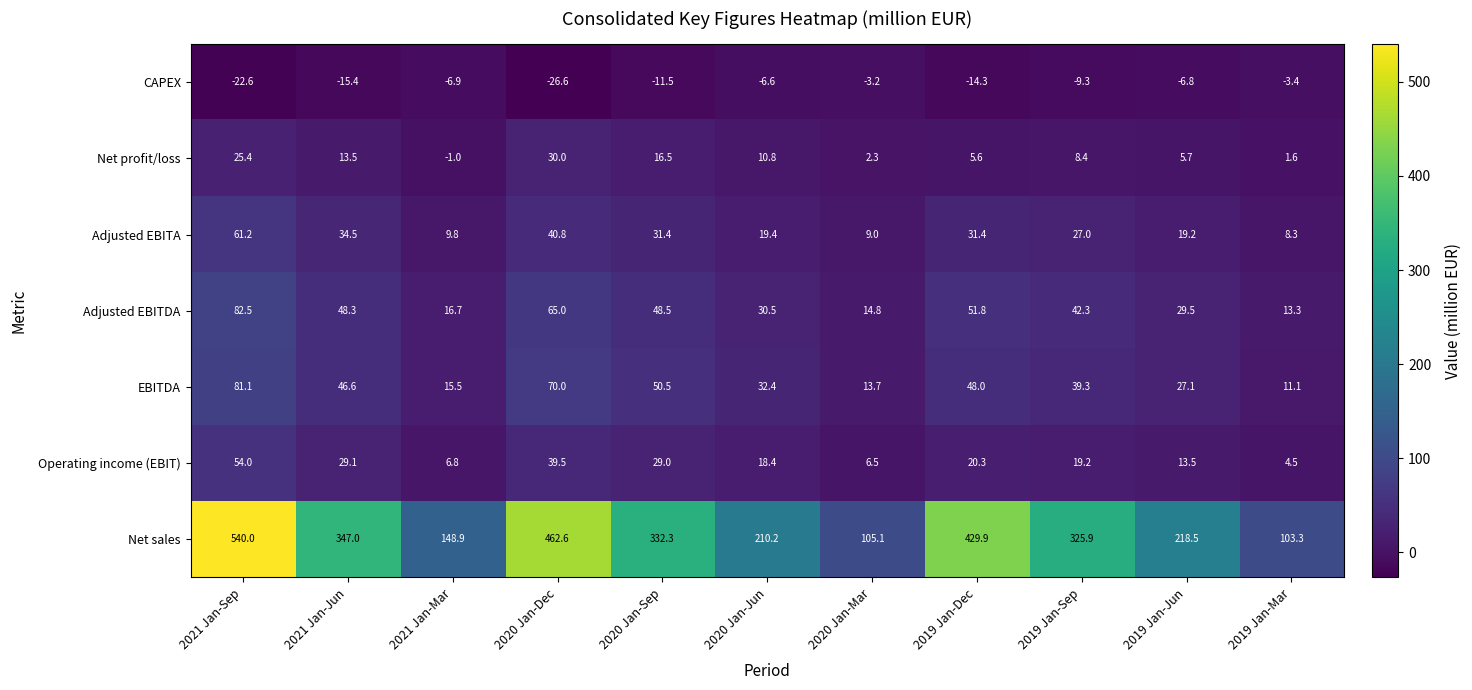

At which label is Adjusted EBITA closest to 34?

2021 Jan-Jun